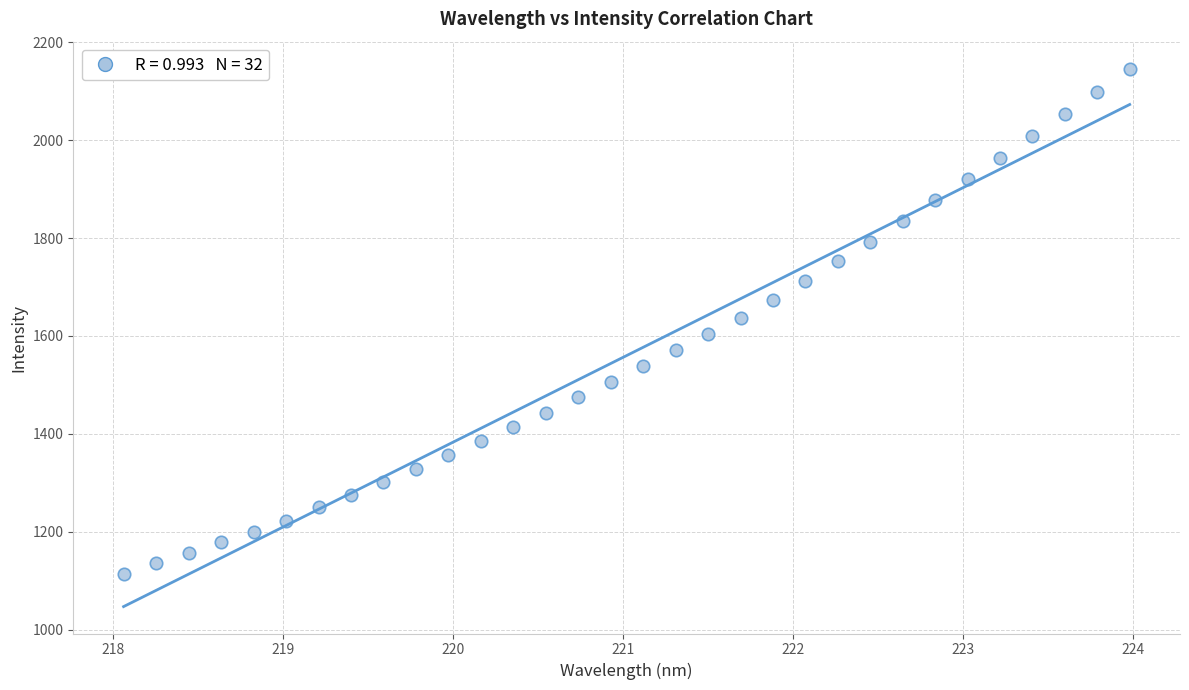

What is the range of X values (max minus min)?

5.9